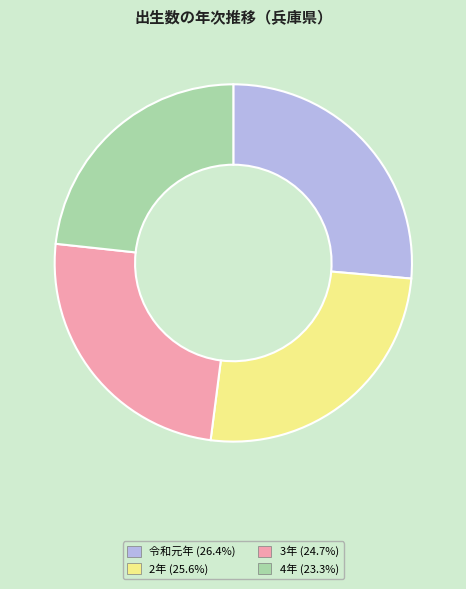

Is there a majority slice in this chart?

No